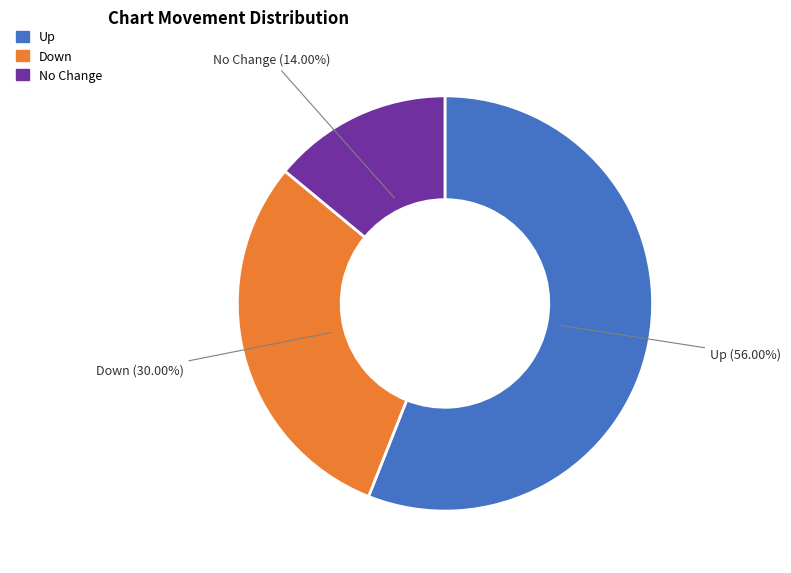

Rank the categories by value from lowest to highest.

No Change, Down, Up